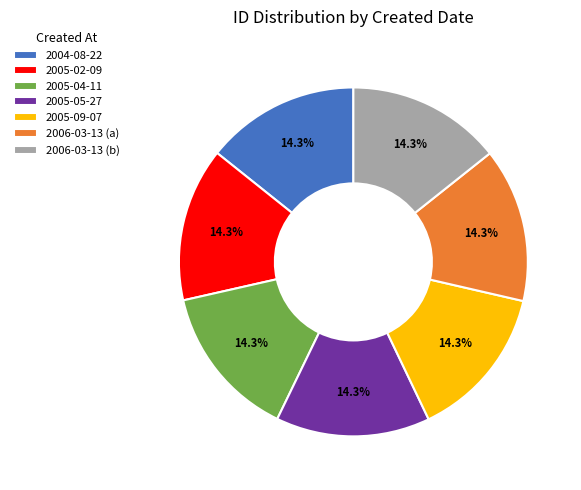

True or false: 2004-08-22 accounts for 27% of the total.

False